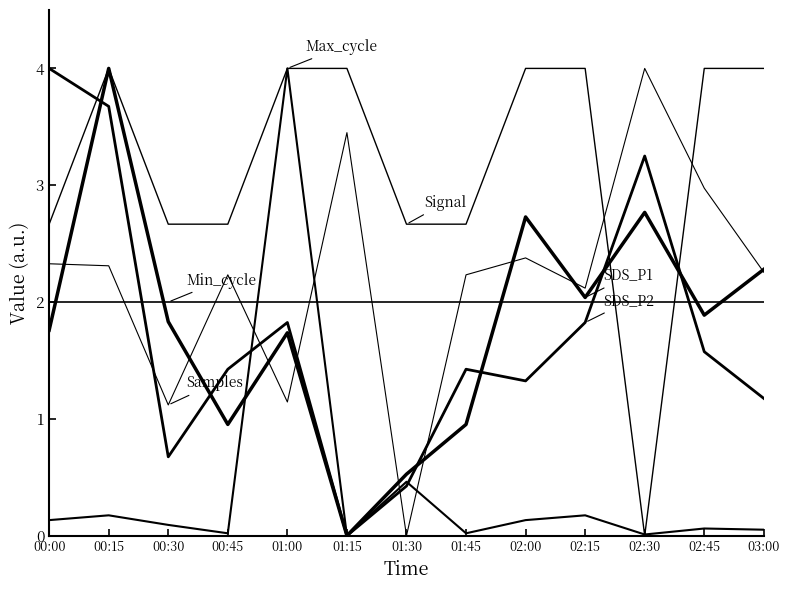

How many lines are shown in the chart?

6